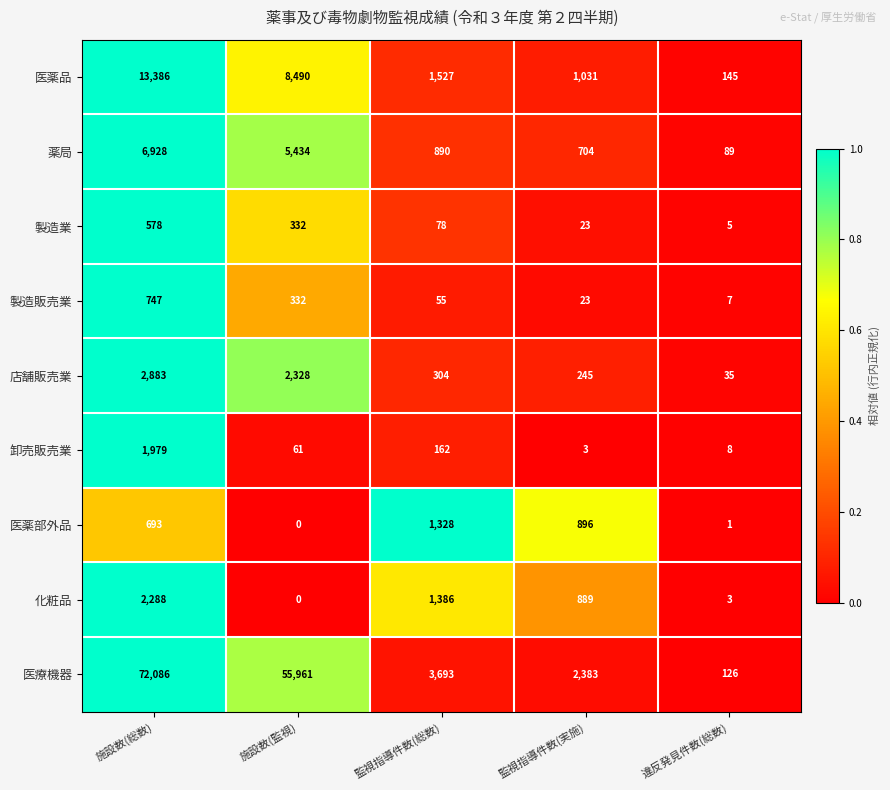

List the series in order of their peak value, highest first.

医療機器, 医薬品, 薬局, 店舗販売業, 化粧品, 卸売販売業, 医薬部外品, 製造販売業, 製造業